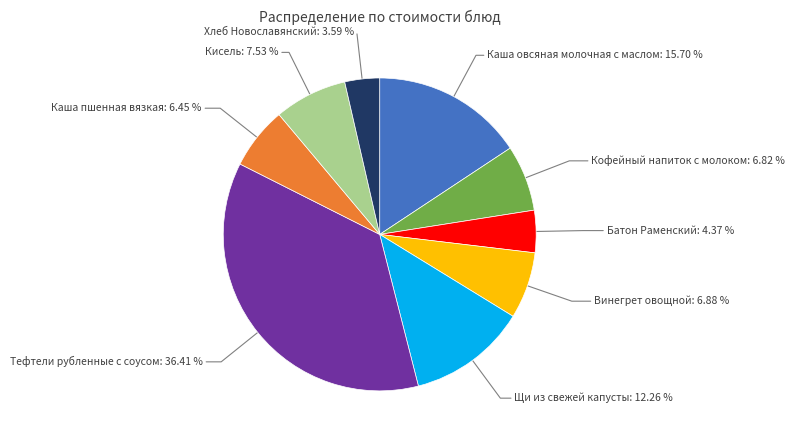

Is there any slice that represents more than half of the pie?

No